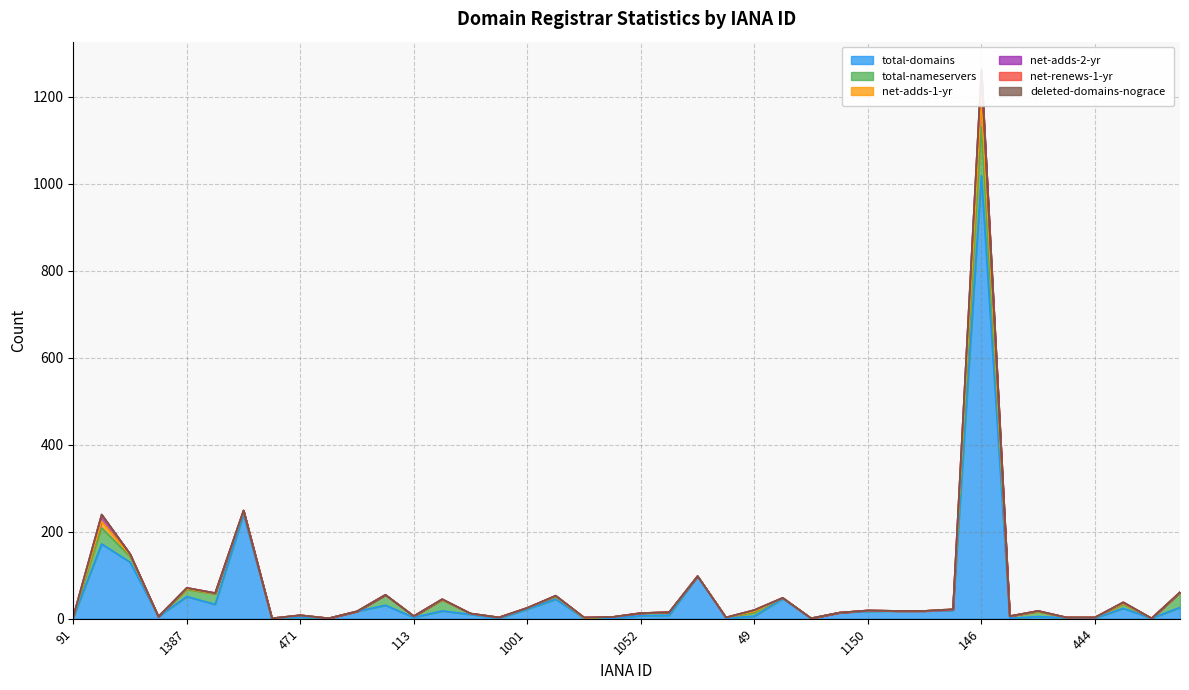

Reading left to right, transcribe all the data shown in this chart.

total-domains: 3	172	130	5	51	33	240	1	4	1	17	31	3	18	10	1	22	45	1	1	7	8	98	1	6	46	1	14	17	18	18	19	1019	1	5	2	1	24	1	26
total-nameservers: 2	37	13	0	16	24	7	0	4	0	0	24	3	25	2	2	3	6	0	3	6	7	0	2	8	2	0	0	2	0	0	2	113	5	11	1	2	9	0	33
net-adds-1-yr: 0	15	3	0	2	1	1	0	0	0	0	0	0	1	0	0	0	1	1	0	0	0	0	0	3	0	0	0	0	0	0	0	64	0	1	0	0	2	0	1
net-adds-2-yr: 0	15	3	0	2	1	1	0	0	0	0	0	0	1	0	0	0	1	1	0	0	0	0	0	3	0	0	0	0	0	0	0	64	0	1	0	0	2	0	1
net-renews-1-yr: 0	0	0	0	0	0	0	0	0	0	0	0	0	0	0	0	0	0	0	0	0	0	0	0	0	0	0	0	0	0	0	1	2	0	0	0	0	1	0	0
deleted-domains-nograce: 0	1	0	0	0	0	0	0	0	0	0	0	0	0	0	0	0	0	0	0	0	0	0	0	0	0	0	0	0	0	0	0	2	0	0	0	0	0	0	0